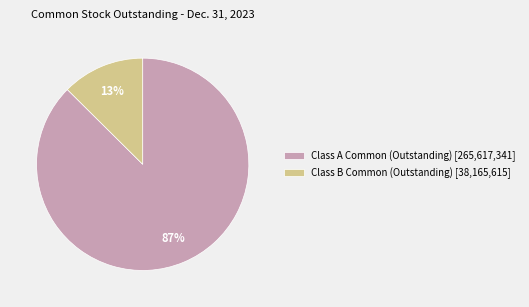

Do Class A Common (Outstanding) [265,617,341] and Class B Common (Outstanding) [38,165,615] together represent more than half of the pie?

Yes